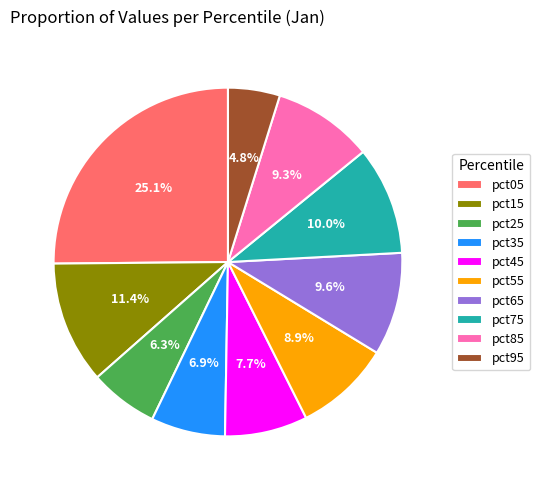

Is there a majority slice in this chart?

No